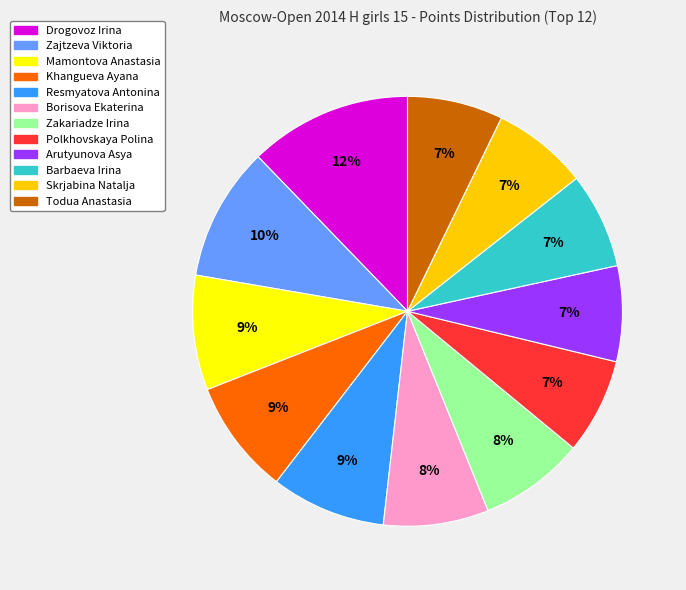

True or false: Polkhovskaya Polina accounts for 7% of the total.

True